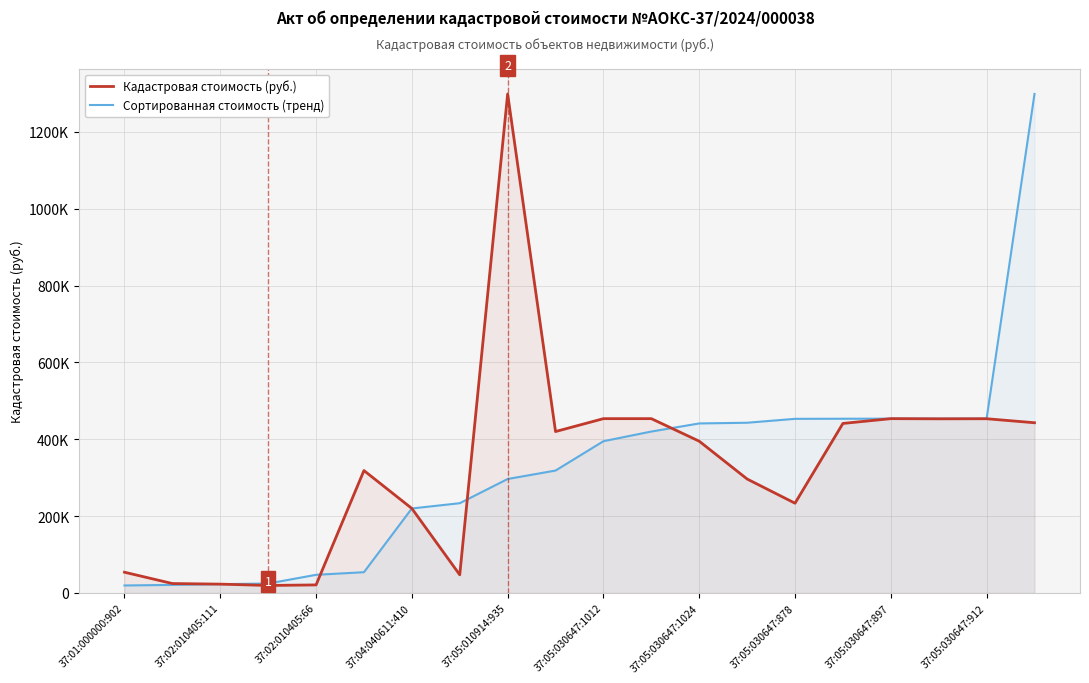

At 15, list the series in order from largest to smallest.

Сортированная стоимость (тренд), Кадастровая стоимость (руб.)